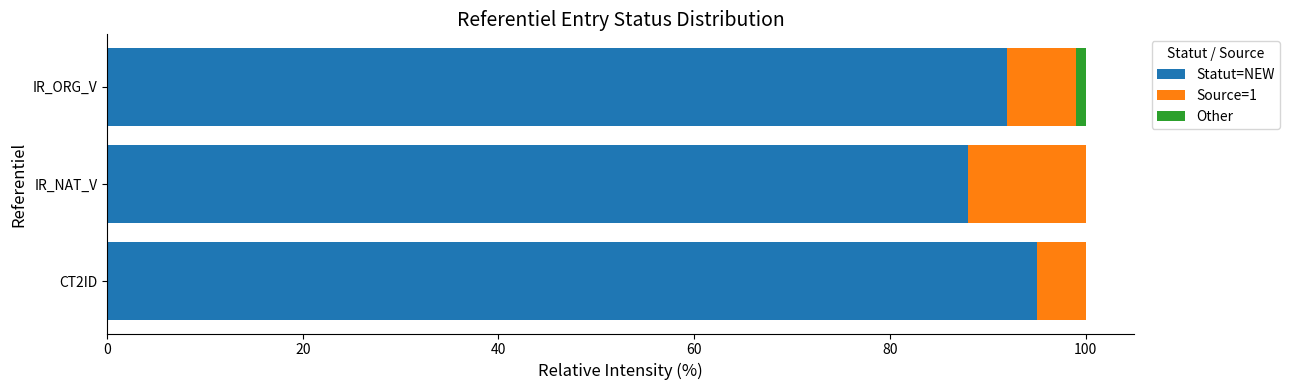

What is the maximum value for Statut=NEW?

95